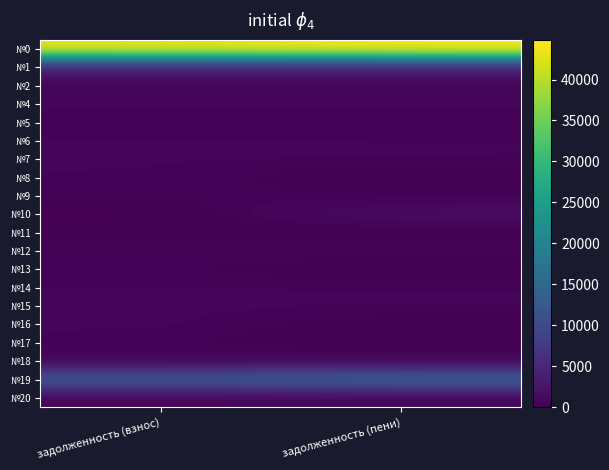

Count the number of categories in the chart.

2